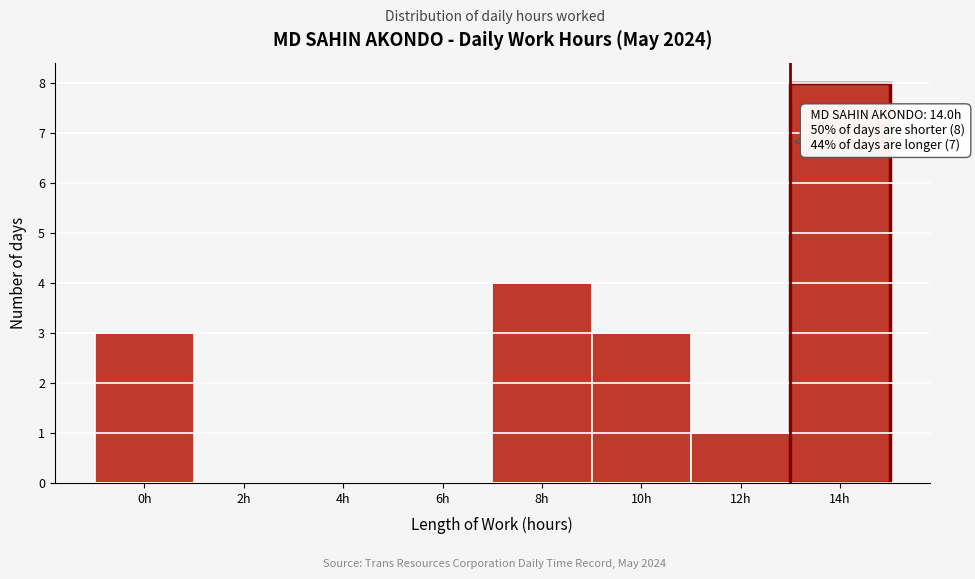

Reading left to right, transcribe all the data shown in this chart.

0h=3	2h=0	4h=0	6h=0	8h=4	10h=3	12h=1	14h=8